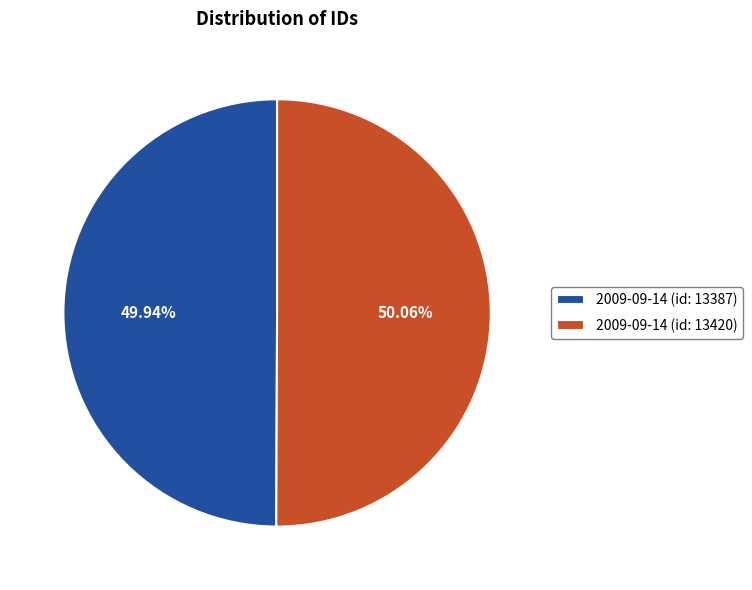

What is the ratio of the value at 2009-09-14 (id: 13420) to the value at 2009-09-14 (id: 13387)?

1.0